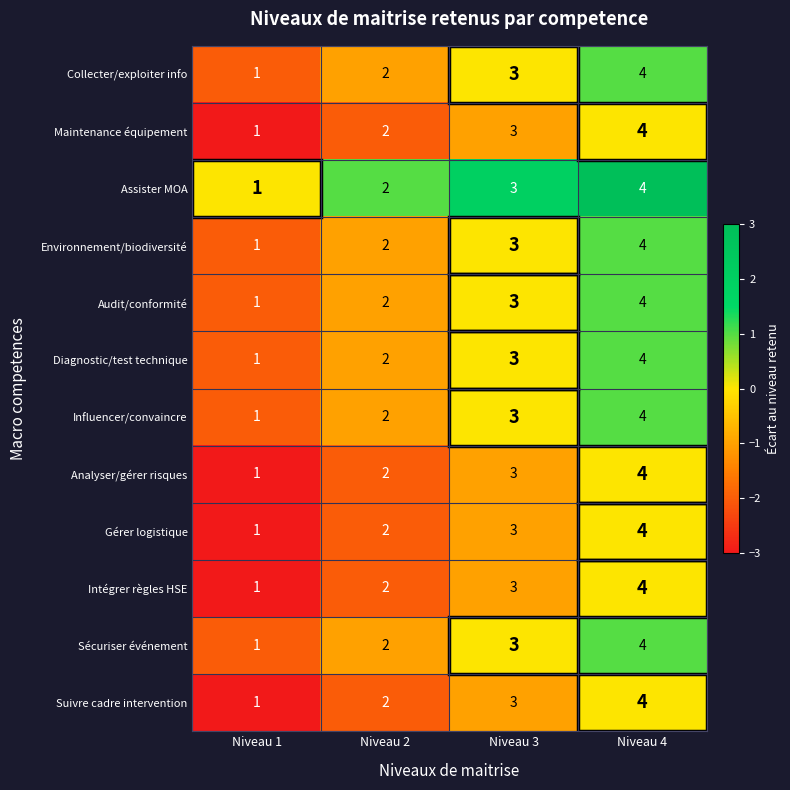

What is the difference between the highest and lowest values at Niveau 2?

0